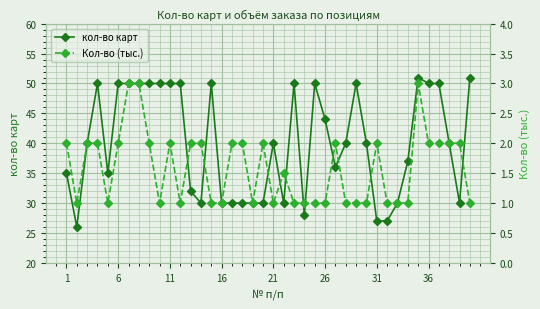

What is the minimum value for кол-во карт?

26